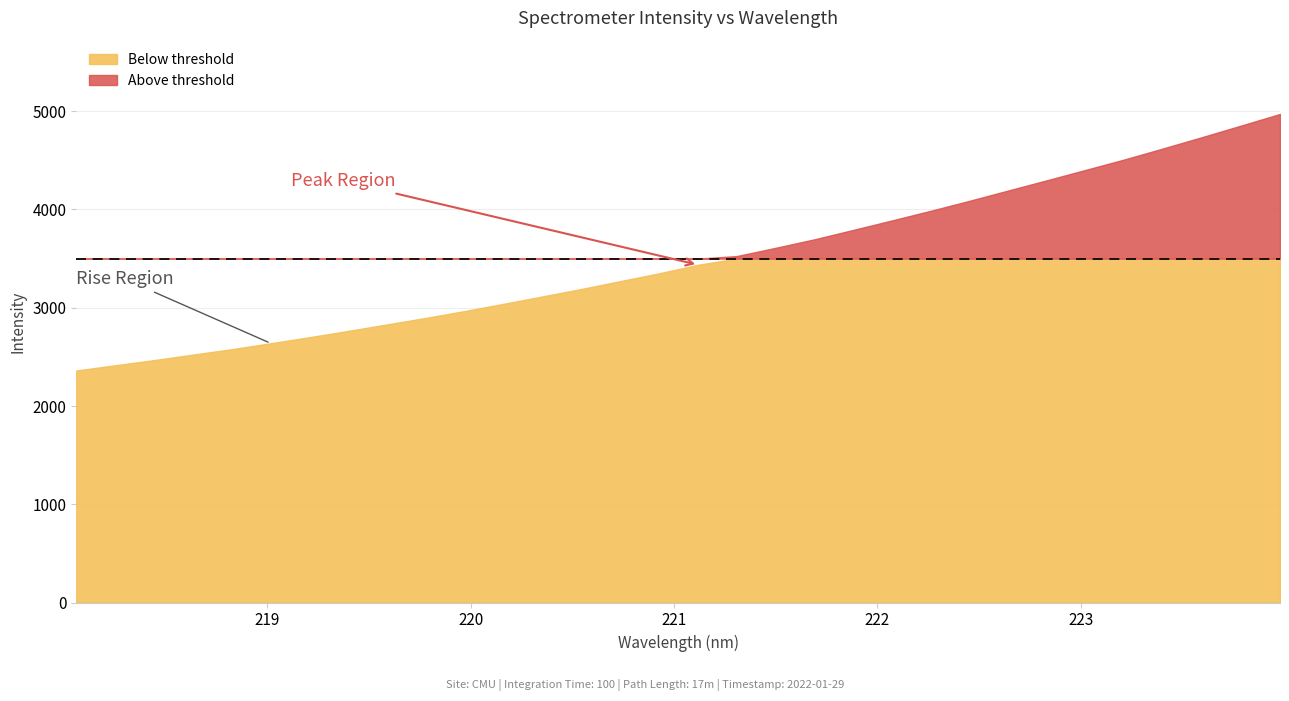

Rank the categories by value from lowest to highest.

218.0596, 218.2508, 218.442, 218.6332, 218.8244, 219.0156, 219.2067, 219.3979, 219.589, 219.7801, 219.9712, 220.1623, 220.3533, 220.5444, 220.7354, 220.9264, 221.1174, 221.3083, 221.4993, 221.6902, 221.8812, 222.0721, 222.263, 222.4538, 222.6447, 222.8355, 223.0264, 223.2172, 223.408, 223.5987, 223.7895, 223.9802